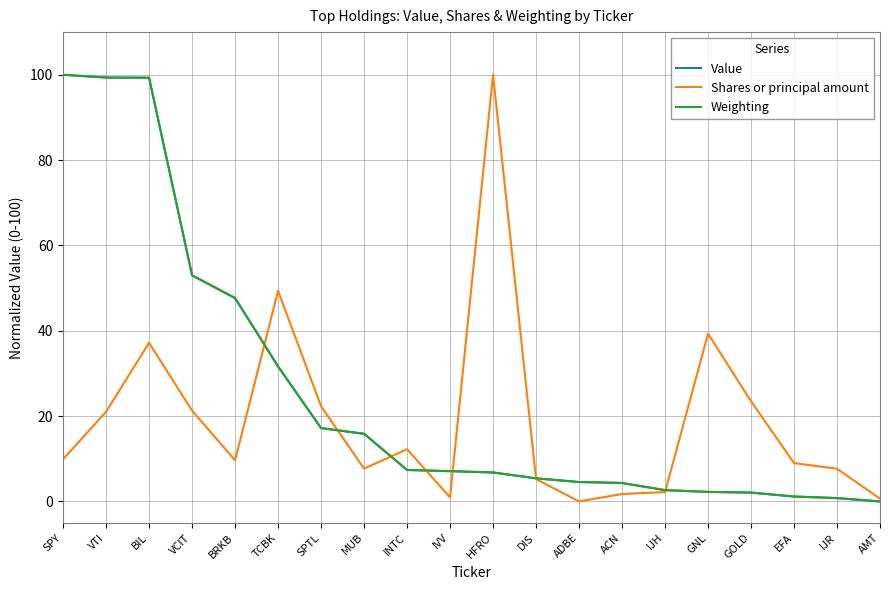

What position from the left is DIS?

12